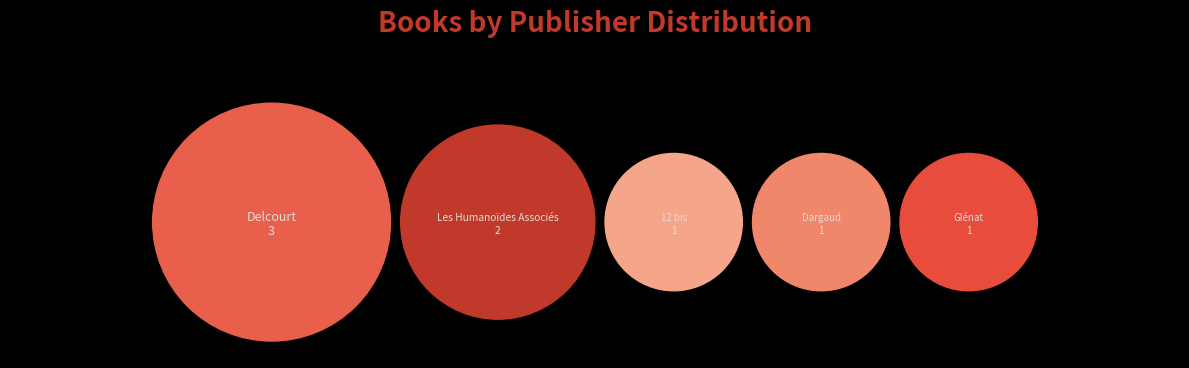

What is the ratio of the value at Glénat to the value at Dargaud?

1.0